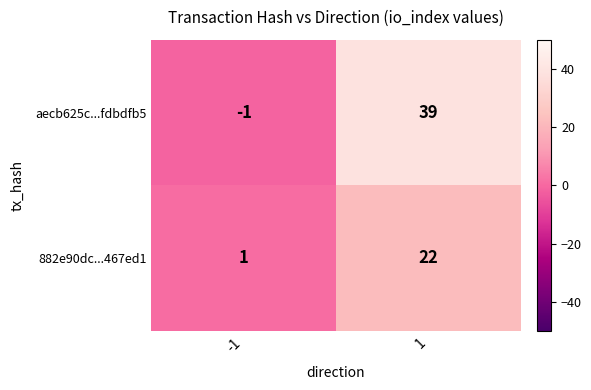

Reading left to right, transcribe all the data shown in this chart.

aecb625c...fdbdfb5: -1=-1	1=39
882e90dc...467ed1: -1=1	1=22